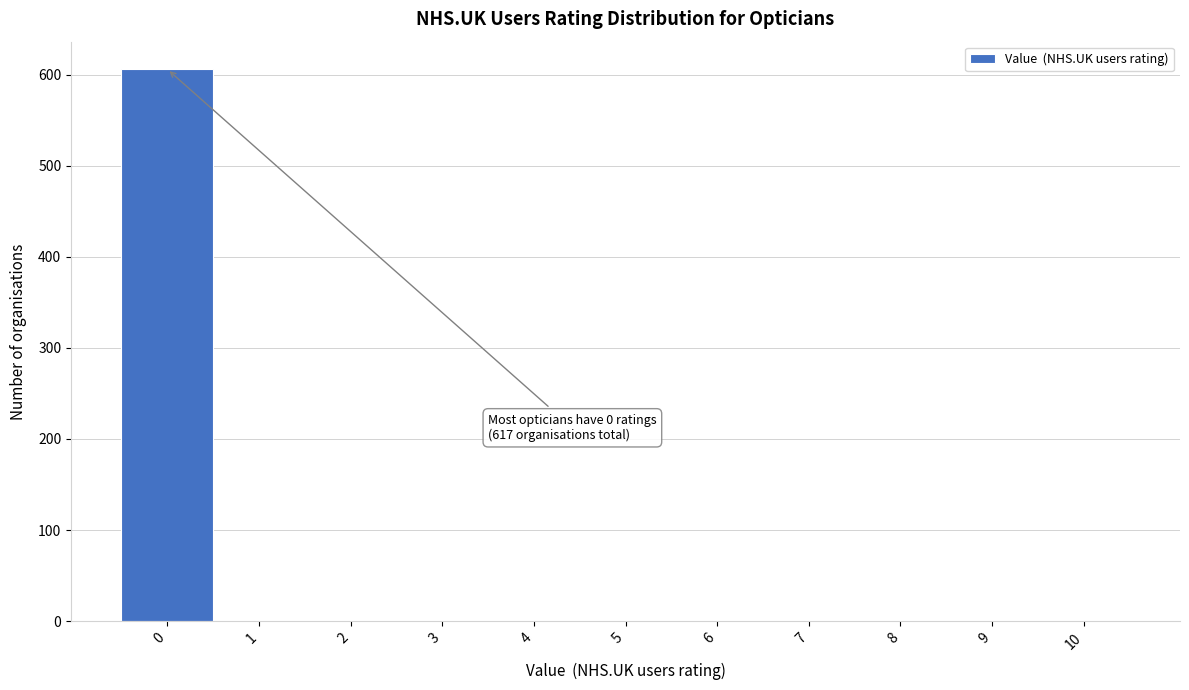

Reading right to left, transcribe all the data shown in this chart.

10=0	9=0	8=0	7=0	6=0	5=0	4=0	3=0	2=0	1=0	0=606